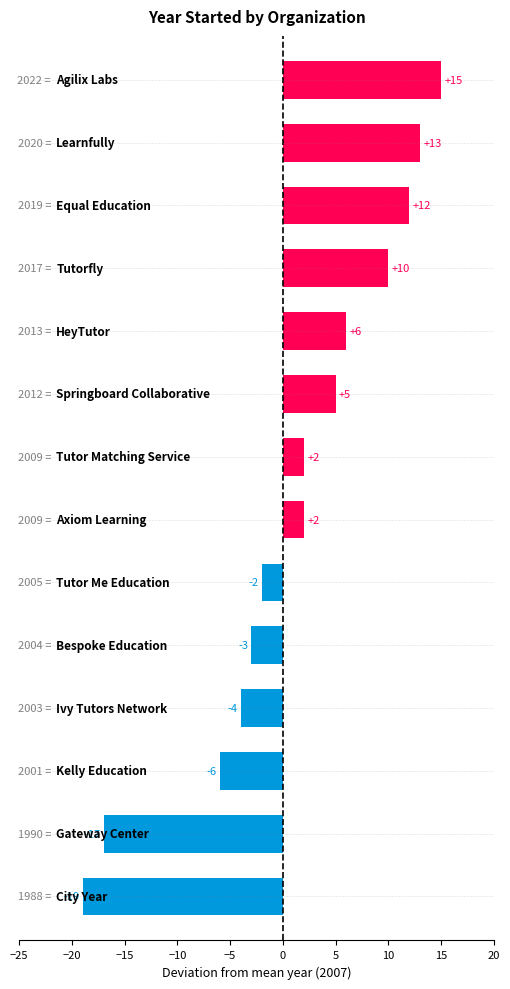

Reading top to bottom, what are all the values shown in this chart?

15	13	12	10	6	5	2	2	-2	-3	-4	-6	-17	-19